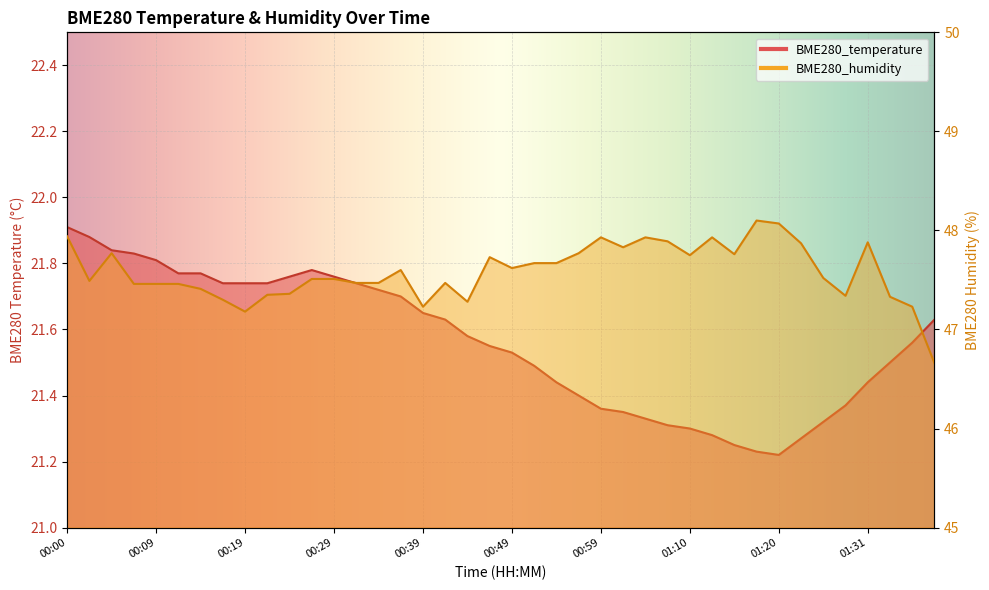

How many BME280_temperature values are between 21 and 22?

40